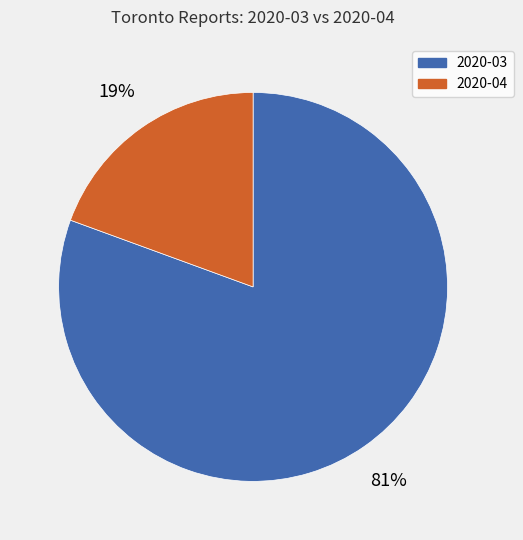

What is the largest slice in the pie chart?

2020-03